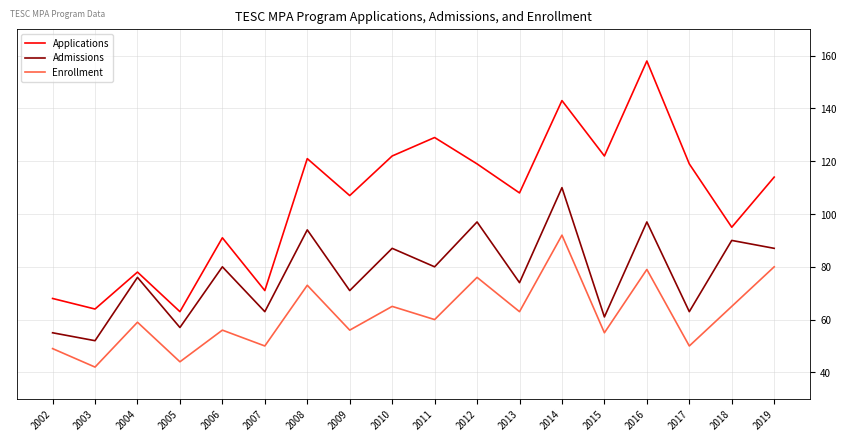

Reading left to right, extract all data points from this chart.

Applications: 68	64	78	63	91	71	121	107	122	129	119	108	143	122	158	119	95	114
Admissions: 55	52	76	57	80	63	94	71	87	80	97	74	110	61	97	63	90	87
Enrollment: 49	42	59	44	56	50	73	56	65	60	76	63	92	55	79	50	65	80